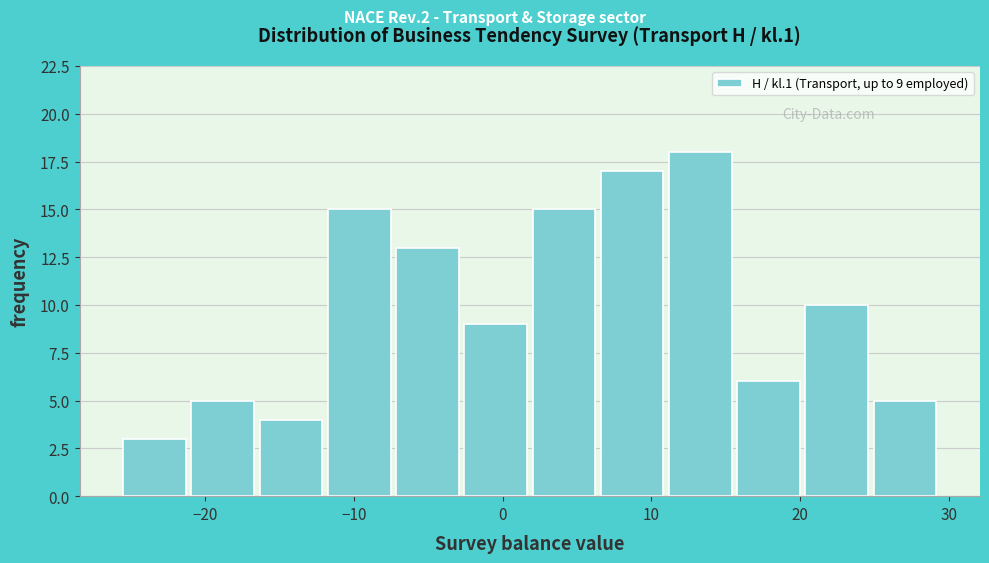

Which range on the x-axis has the tallest bar?

11 to 16